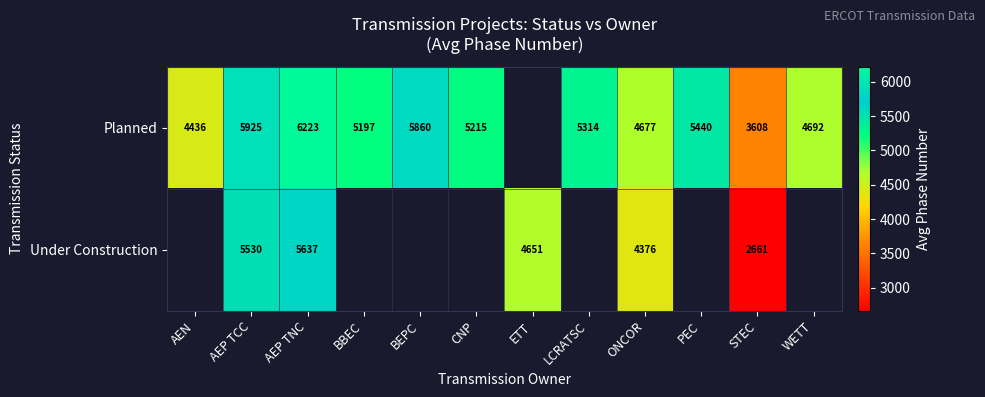

True or false: Planned has a value of 3608 at STEC.

True